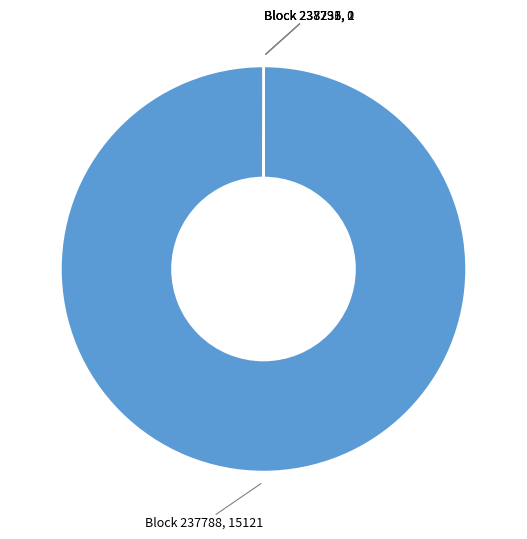

Is there any slice that represents more than half of the pie?

Yes